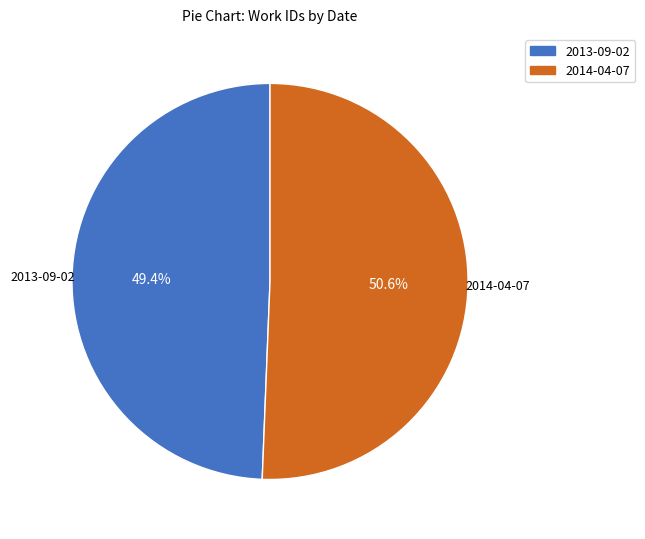

To the nearest percent, what is the difference between the 2013-09-02 and 2014-04-07 slice percentages?

1%